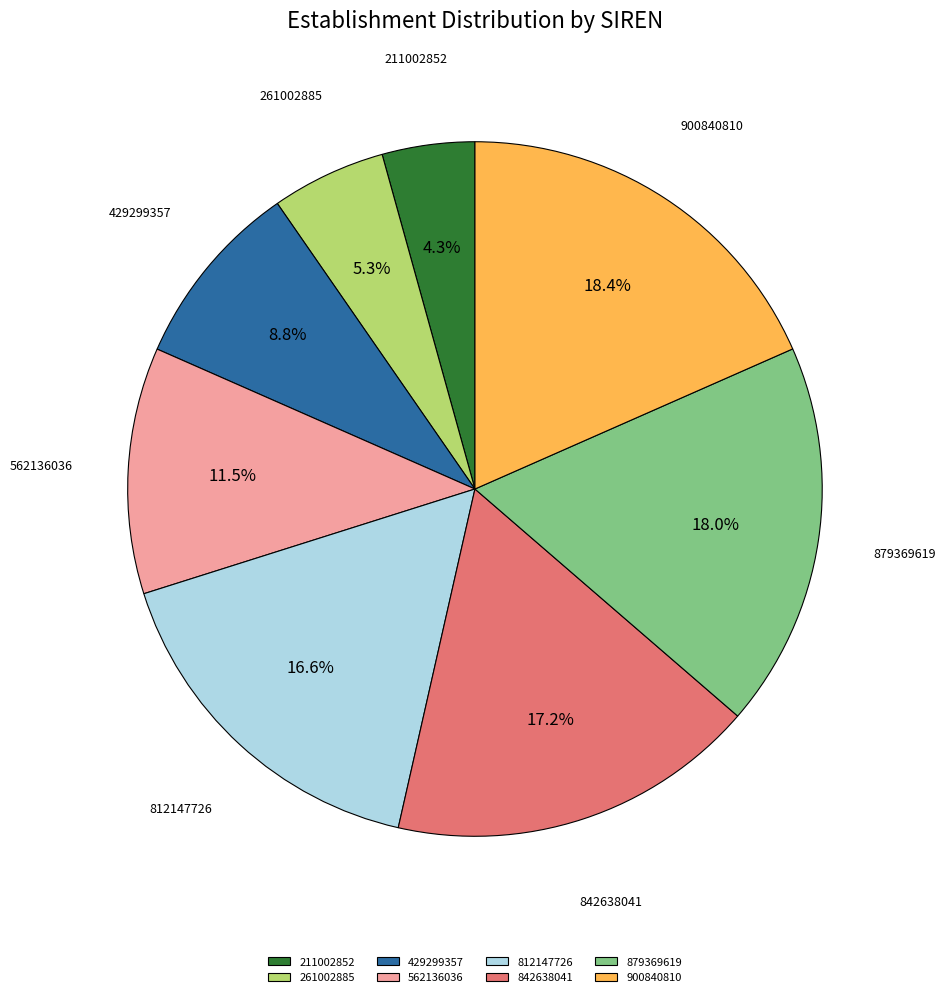

To the nearest percent, what is the average slice percentage?

12%